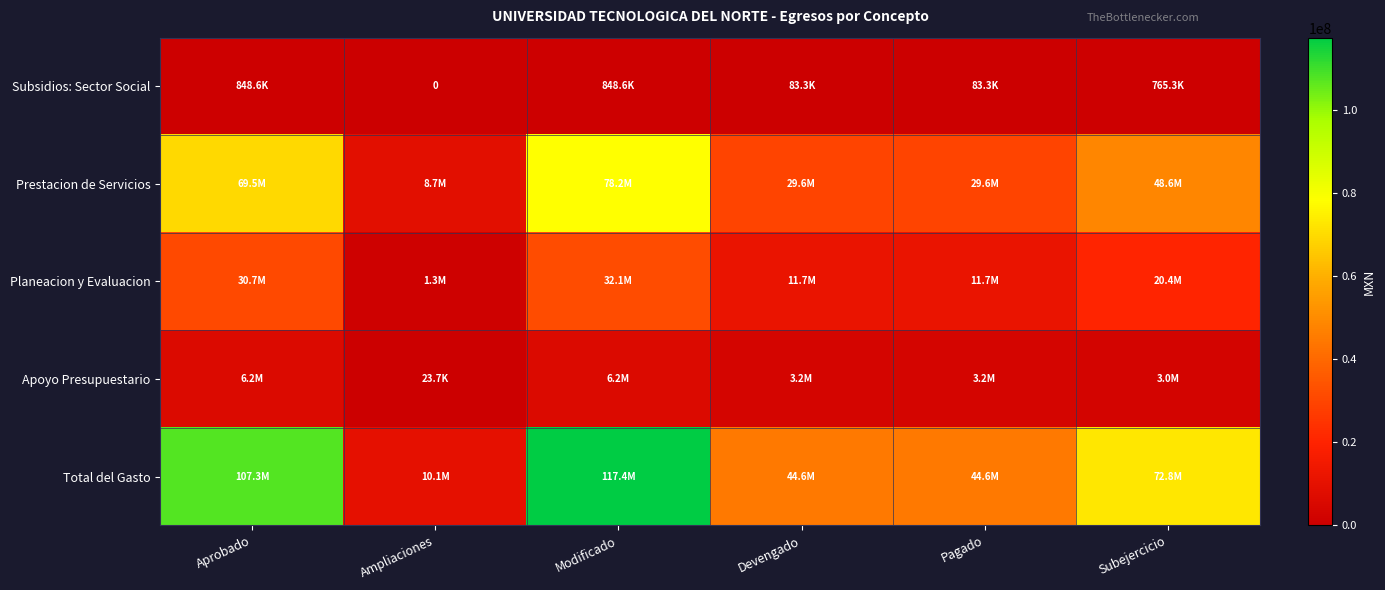

Where does the Prestacion de Servicios series first go above 48599500?

Aprobado